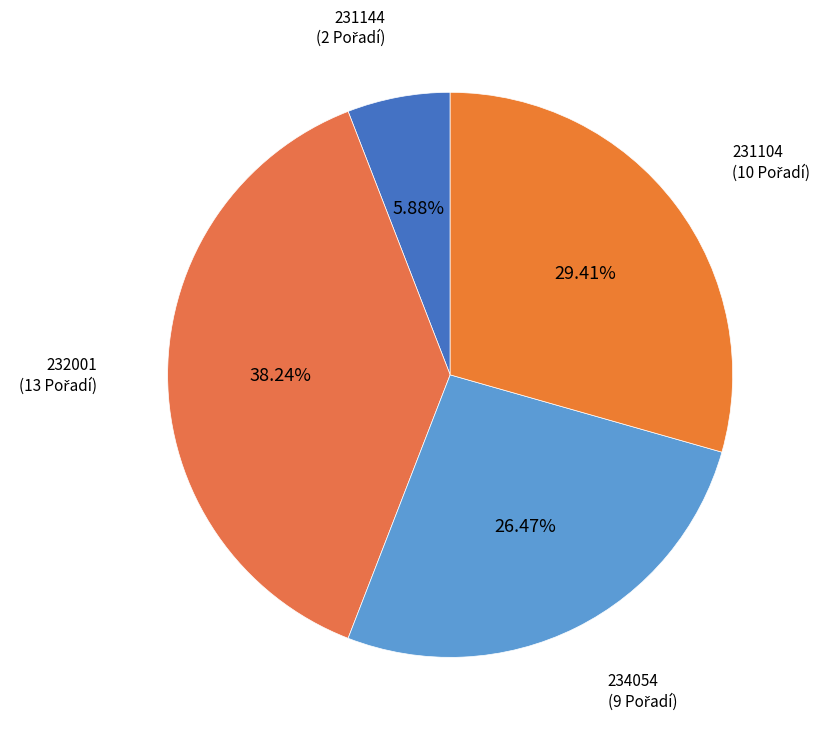

What is the largest slice in the pie chart?

232001